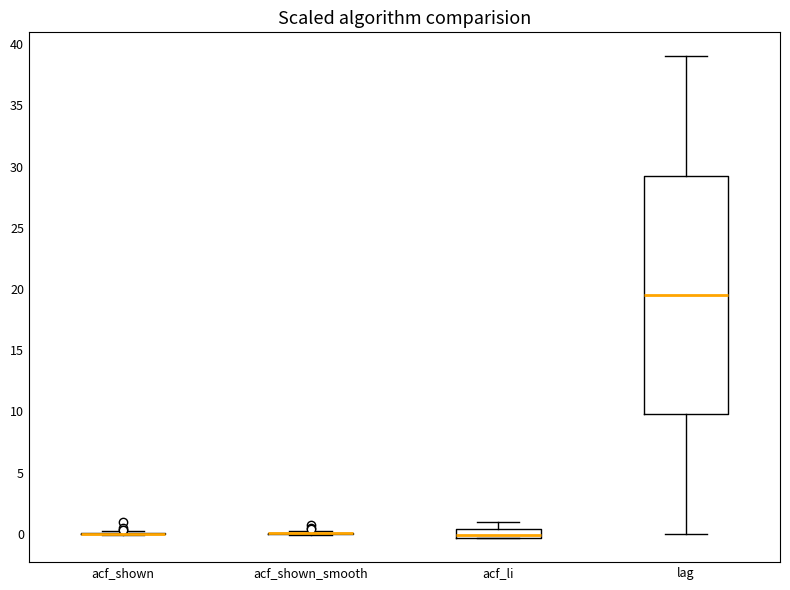

Where does the median line of the box for acf_li sit on the y-axis? The values are not printed on the chart, so give them approximately, as read against the axis.

0.0